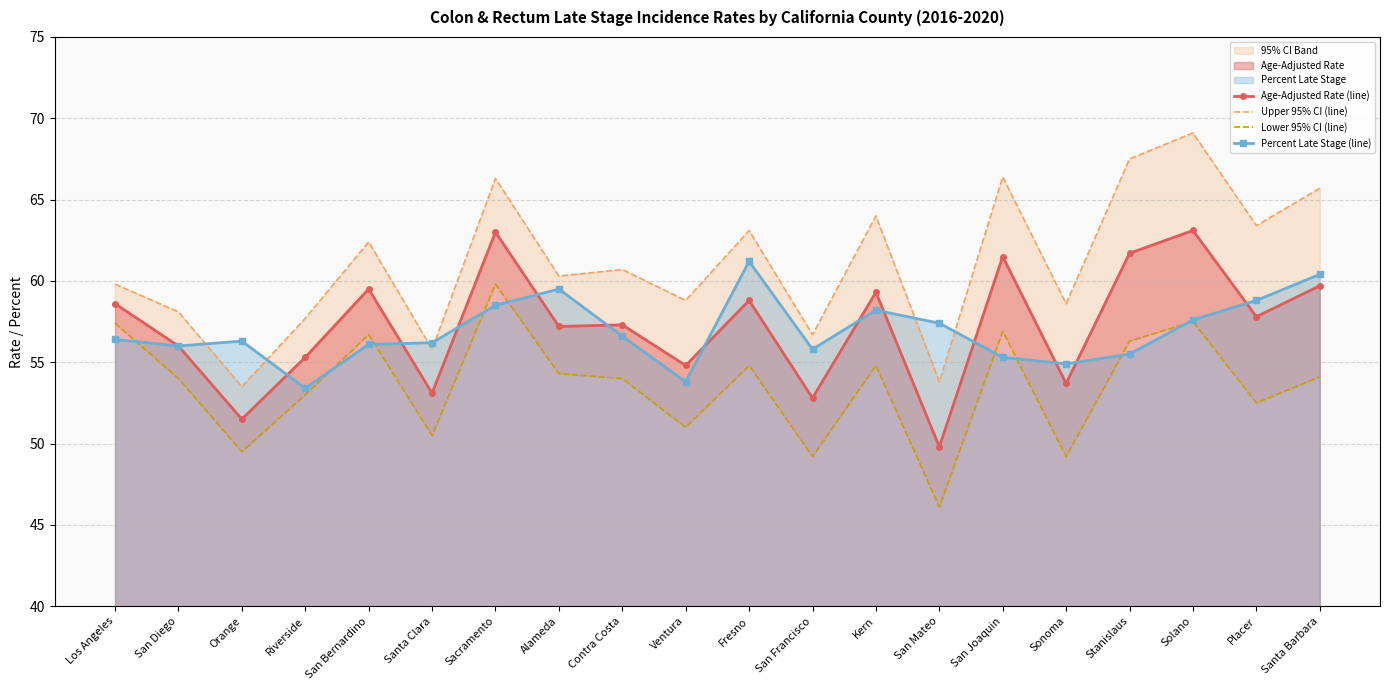

Read the Percent Late Stage (line) value at Kern.

58.2